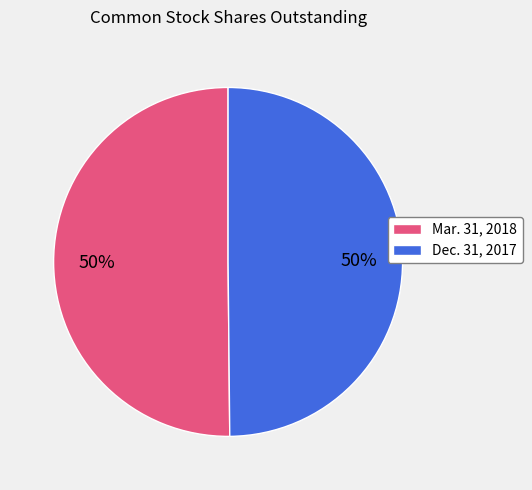

Is it true that Mar. 31, 2018 is 40% of the pie?

False